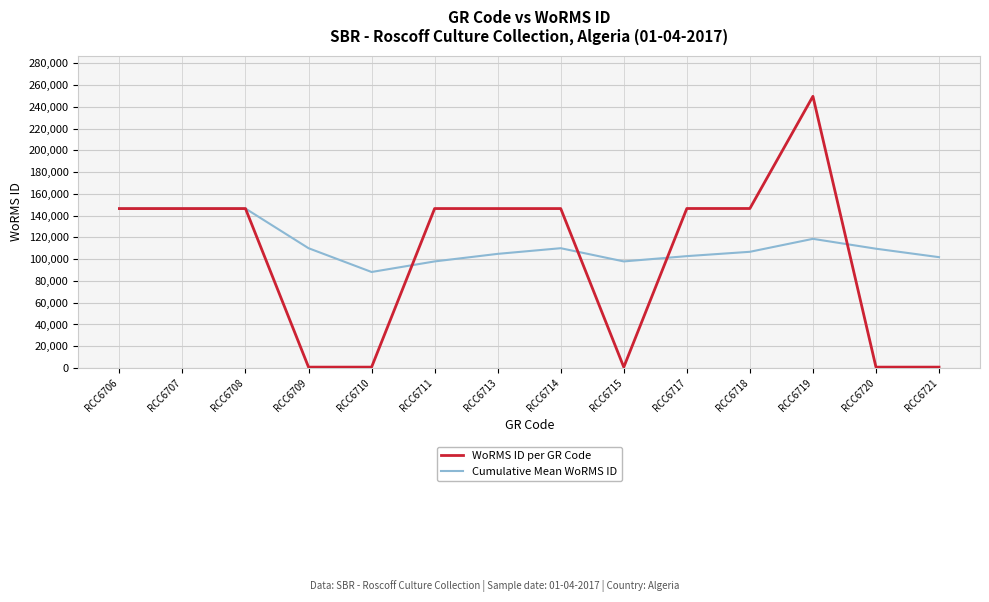

What is the average value of the Cumulative Mean WoRMS ID series?

113485